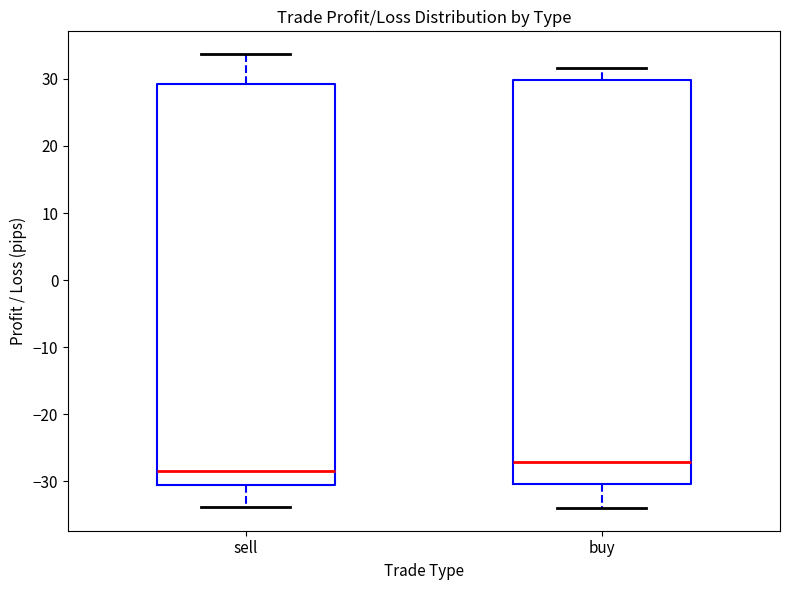

Where does the upper whisker of the box for sell end on the y-axis? The values are not printed on the chart, so give them approximately, as read against the axis.

34